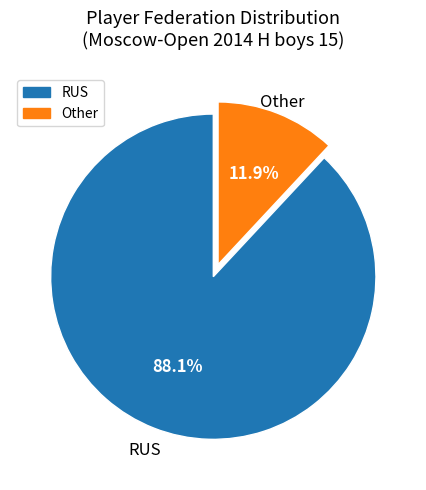

To the nearest percent, what is the difference between the RUS and Other slice percentages?

76%